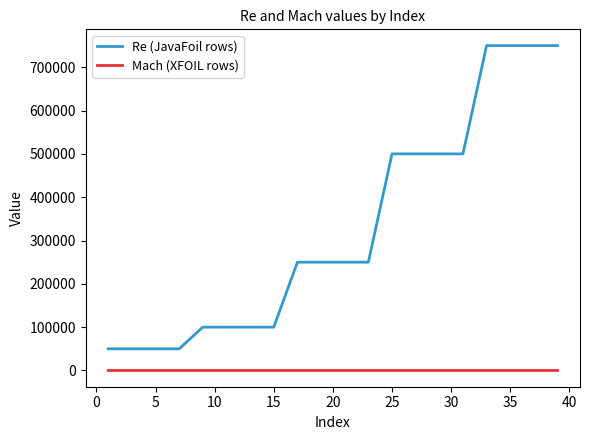

Rank the series by their maximum value, from highest to lowest.

Re (JavaFoil rows), Mach (XFOIL rows)